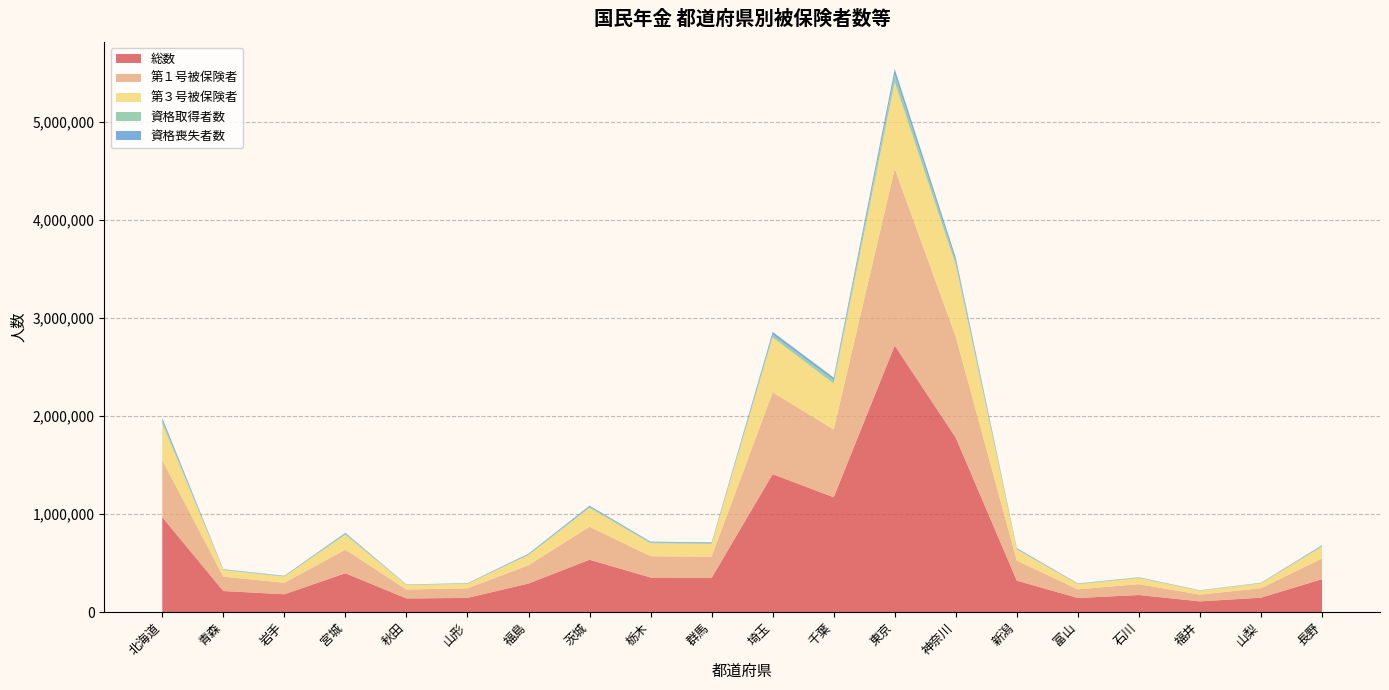

Reading left to right, transcribe all the data shown in this chart.

総数: 北海道=968066	青森=214433	岩手=181328	宮城=396137	秋田=138417	山形=144126	福島=291014	茨城=533866	栃木=351939	群馬=348726	埼玉=1407550	千葉=1171453	東京=2720164	神奈川=1780128	新潟=320289	富山=143175	石川=173673	福井=108808	山梨=146369	長野=335359
第１号被保険者: 北海道=583078	青森=146610	岩手=117415	宮城=240444	秋田=91211	山形=98009	福島=186818	茨城=337091	栃木=217135	群馬=217548	埼玉=835579	千葉=691510	東京=1805800	神奈川=1031393	新潟=204533	富山=88551	石川=110958	福井=69214	山梨=96891	長野=210940
第３号被保険者: 北海道=374130	青森=66397	岩手=62509	宮城=153131	秋田=46338	山形=45347	福島=102481	茨城=192973	栃木=132954	群馬=129025	埼玉=559951	千葉=468893	東京=882203	神奈川=730817	新潟=113548	富山=53565	石川=61579	福井=38973	山梨=48595	長野=122013
資格取得者数: 北海道=29327	青森=4743	岩手=4445	宮城=9564	秋田=2880	山形=3573	福島=7753	茨城=10784	栃木=8649	群馬=8428	埼玉=28933	千葉=34482	東京=75341	神奈川=39584	新潟=7246	富山=3496	石川=4155	福井=2538	山梨=3935	長野=7116
資格喪失者数: 北海道=26455	青森=4641	岩手=4401	宮城=9005	秋田=2863	山形=3440	福島=7462	茨城=11004	栃木=7786	群馬=7239	埼玉=27553	千葉=26710	東京=59582	神奈川=36220	新潟=7150	富山=3406	石川=4062	福井=2472	山梨=3112	長野=6883